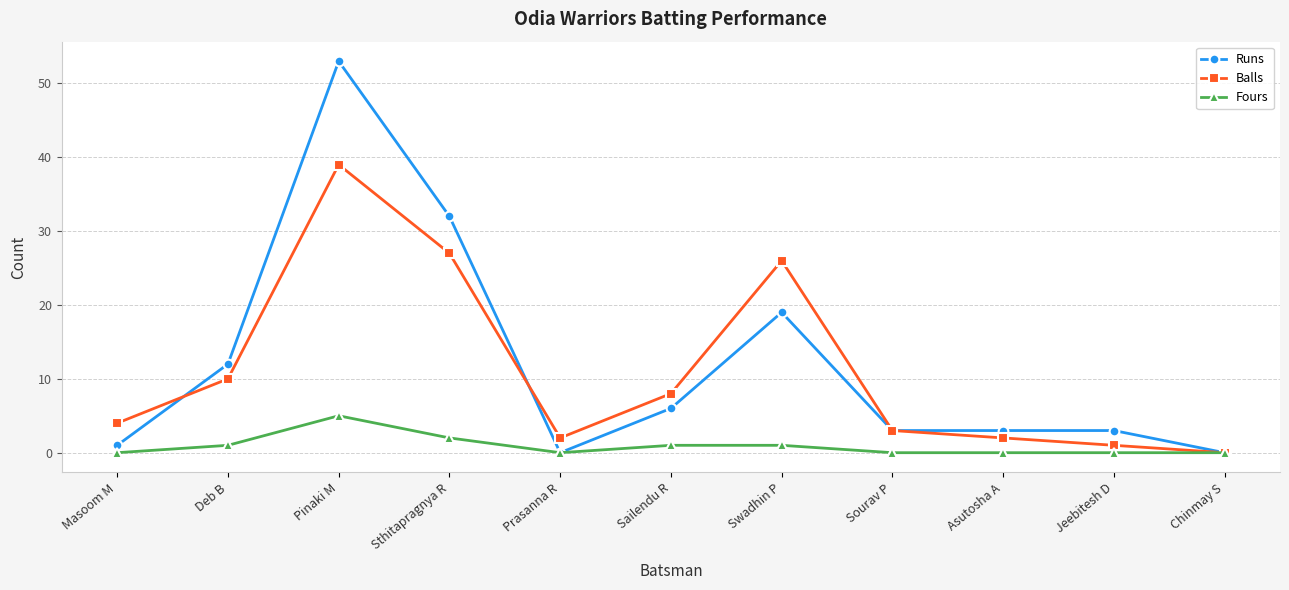

What is the label of the 4th point from the left?

Sthitapragnya R